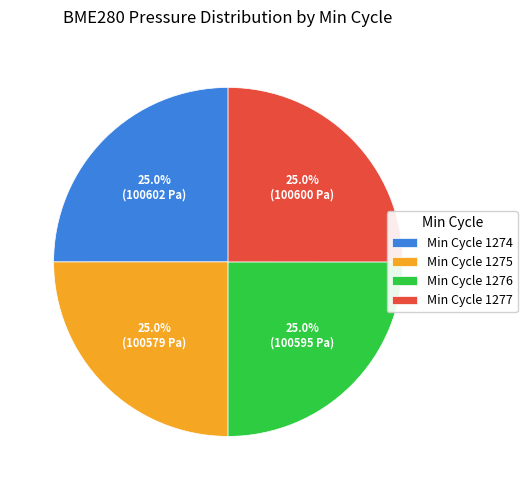

Is there a majority slice in this chart?

No